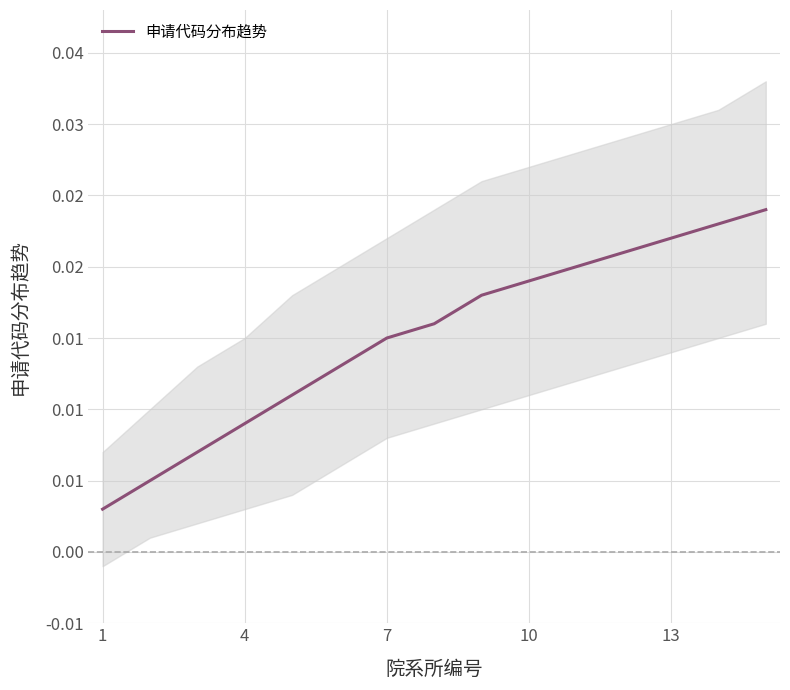

At which category does the chart reach its minimum across all series?

1